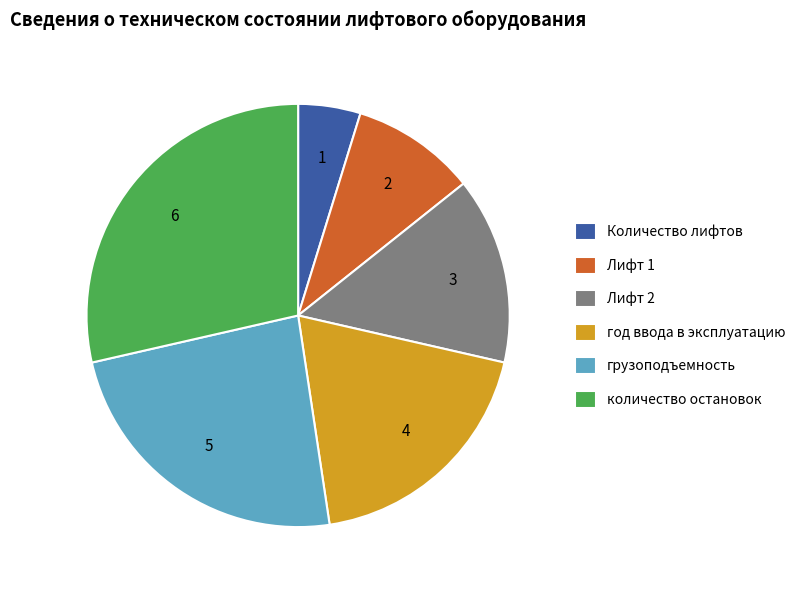

True or false: год ввода в эксплуатацию accounts for 19% of the total.

True